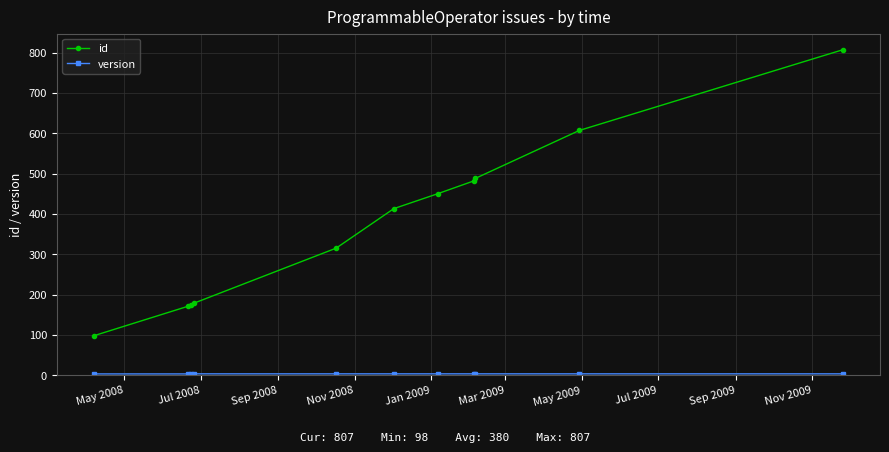

What is the average value of the id series?

380.3